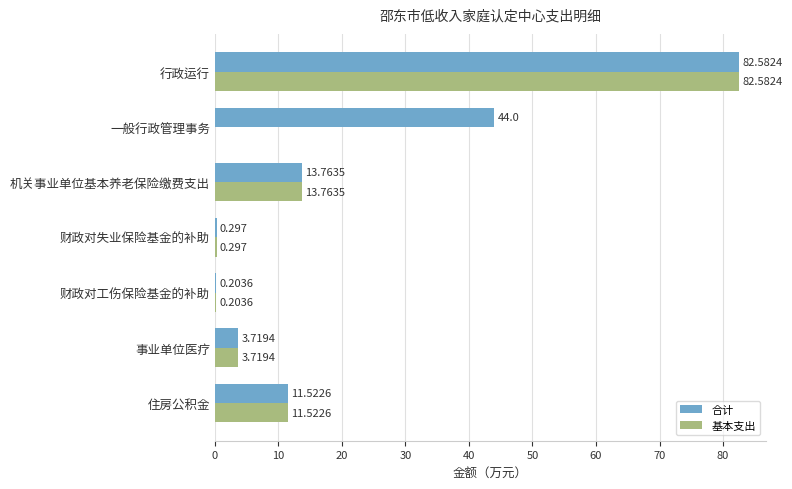

Which series changed the most between 一般行政管理事务 and 事业单位医疗?

合计